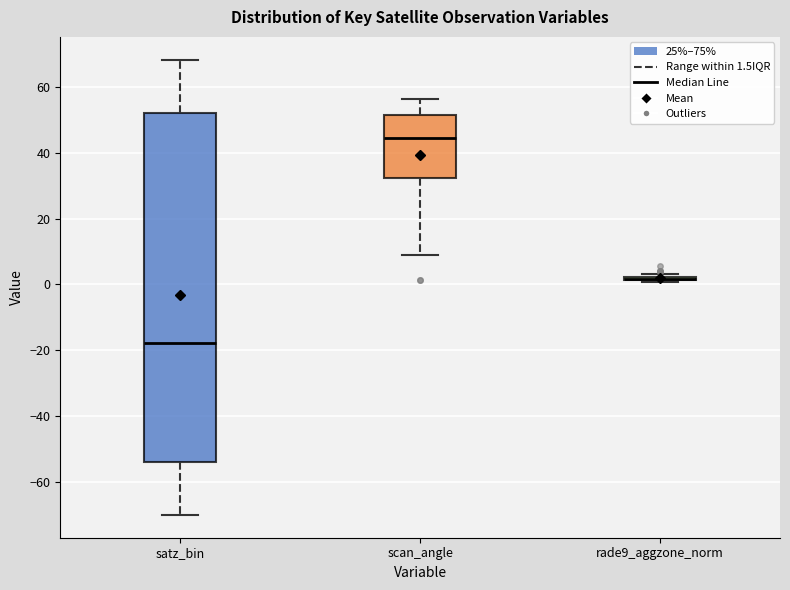

Reading left to right, read every box against the y-axis: the position of its median line, the range the box covers, and the ends of its whiskers. The values are not printed on the chart, so give them approximately, as read against the axis.

satz_bin: median -18, box -54 to 52, whiskers -70 to 68
scan_angle: median 44, box 32 to 52, whiskers 8 to 56
rade9_aggzone_norm: box collapsed to a line at 2, whiskers 0 to 4